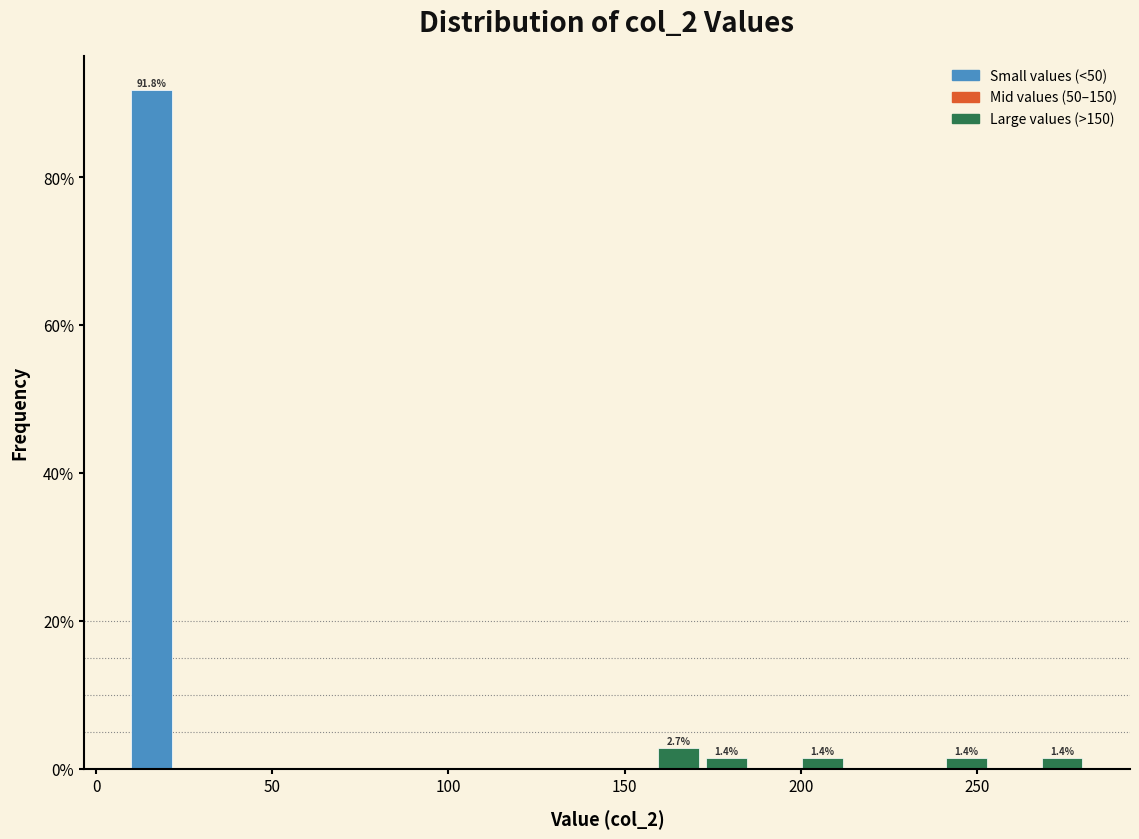

Around what value on the x-axis is the tallest bar? Give the approximate position of its centre, as read against the axis.

15